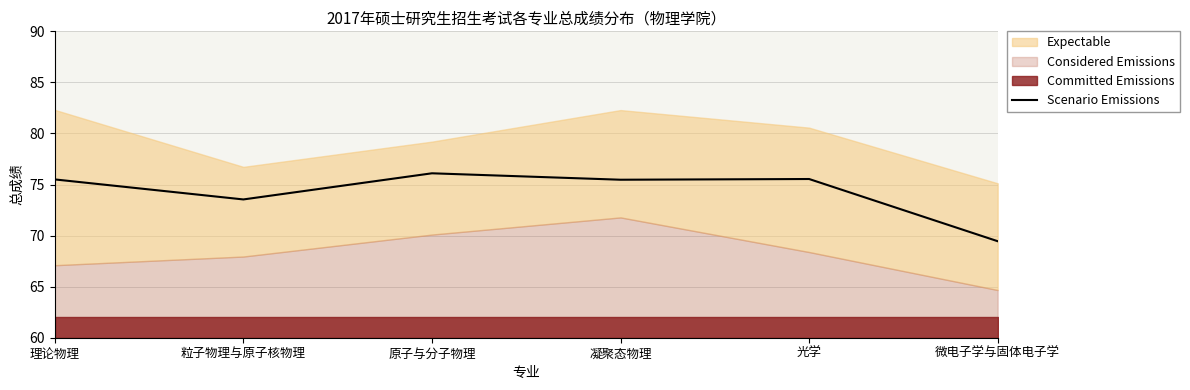

What is the change in value from 理论物理 to 粒子物理与原子核物理?

-2.0